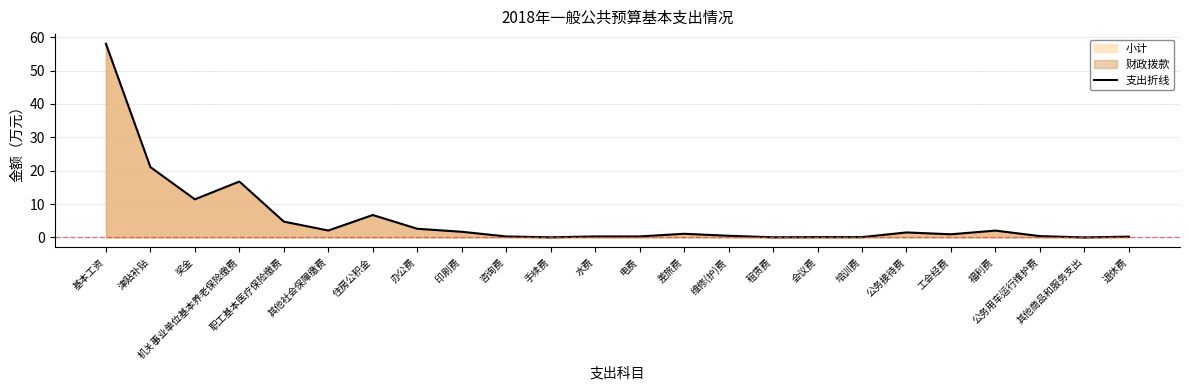

What is the label of the 18th point from the left?

培训费